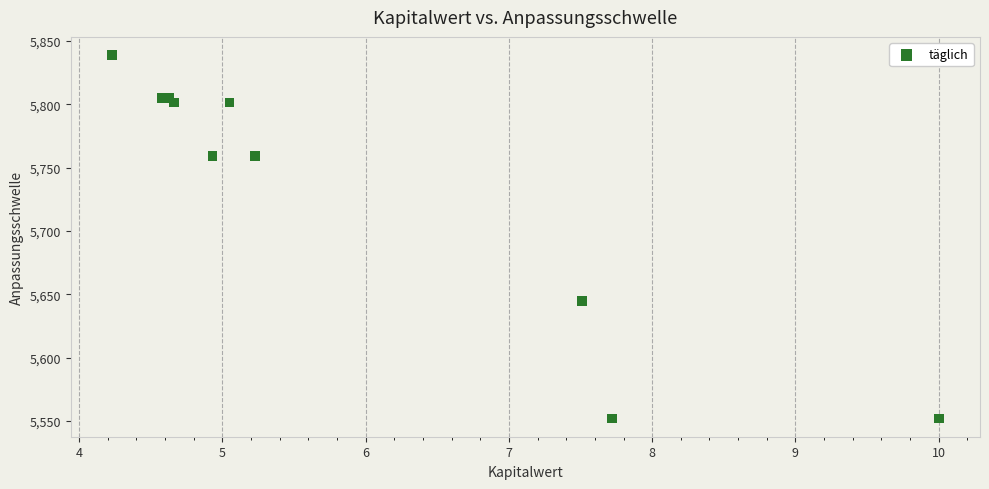

What Y value in the scatter plot is closest to 5695?

5644.5